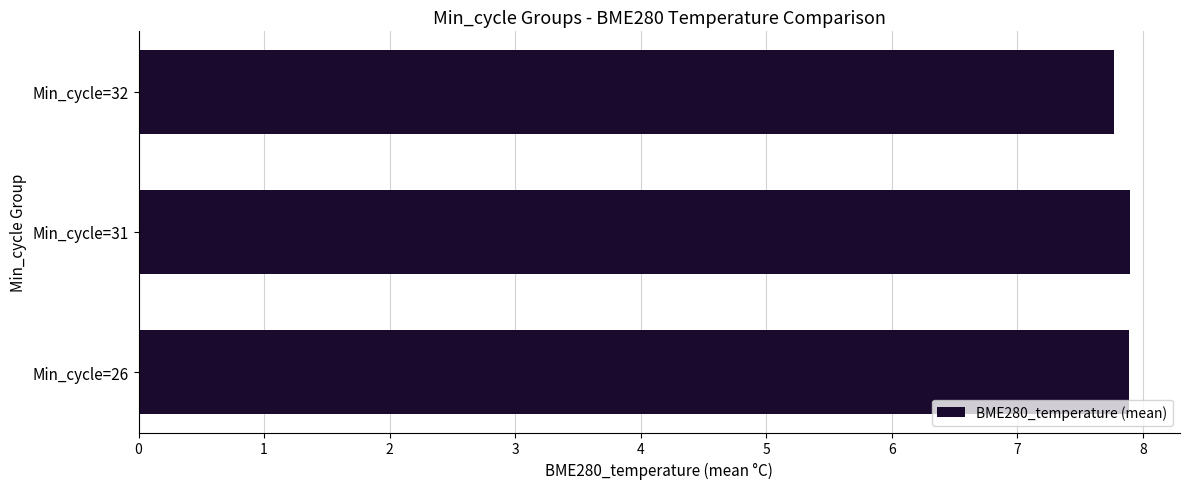

Does the chart contain stacked bars?

No